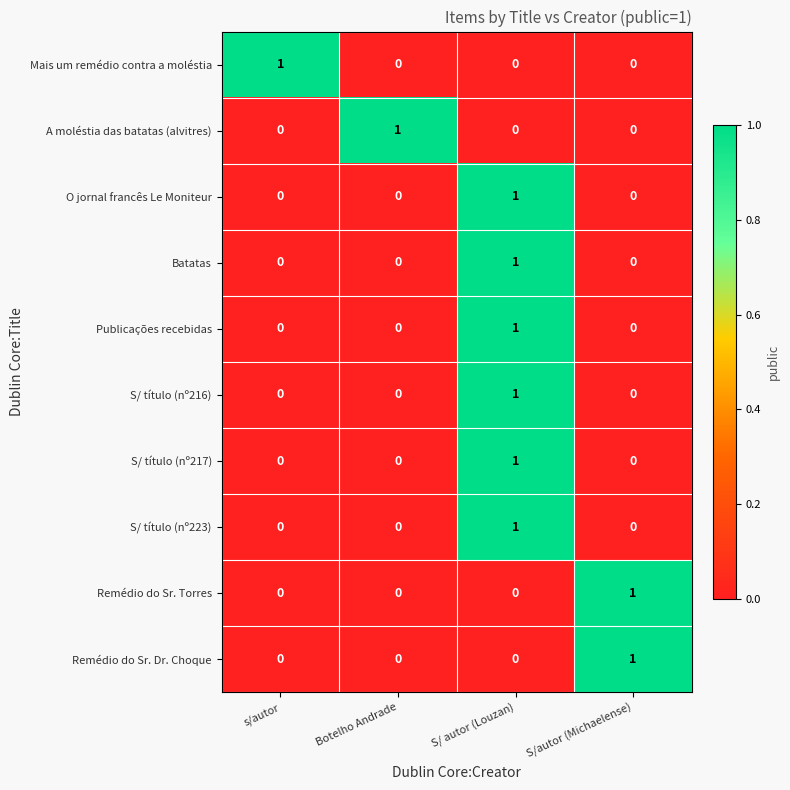

How many S/ título (nº223) values are between 0 and 1?

4